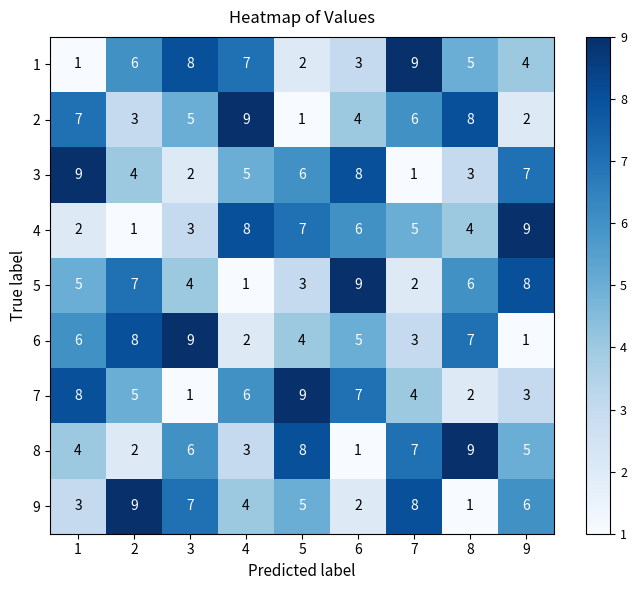

How many categories are shown in the chart?

9